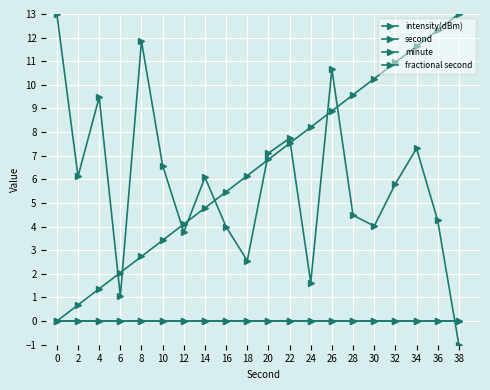

True or false: minute and intensity(dBm) cross at least once.

True